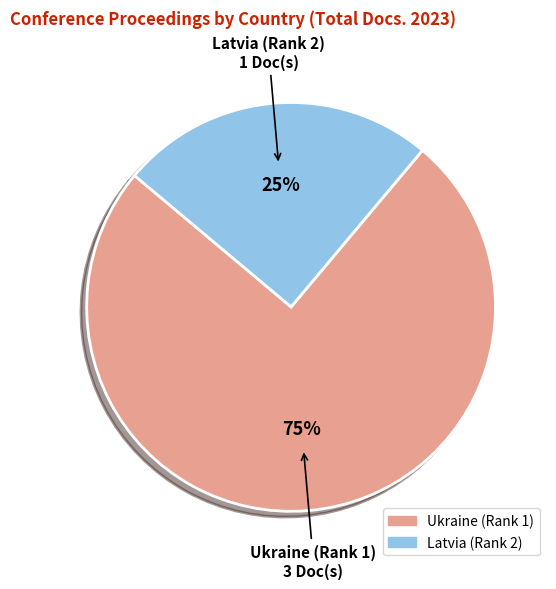

The Latvia (Rank 2) slice represents 15% of the pie. True or false?

False